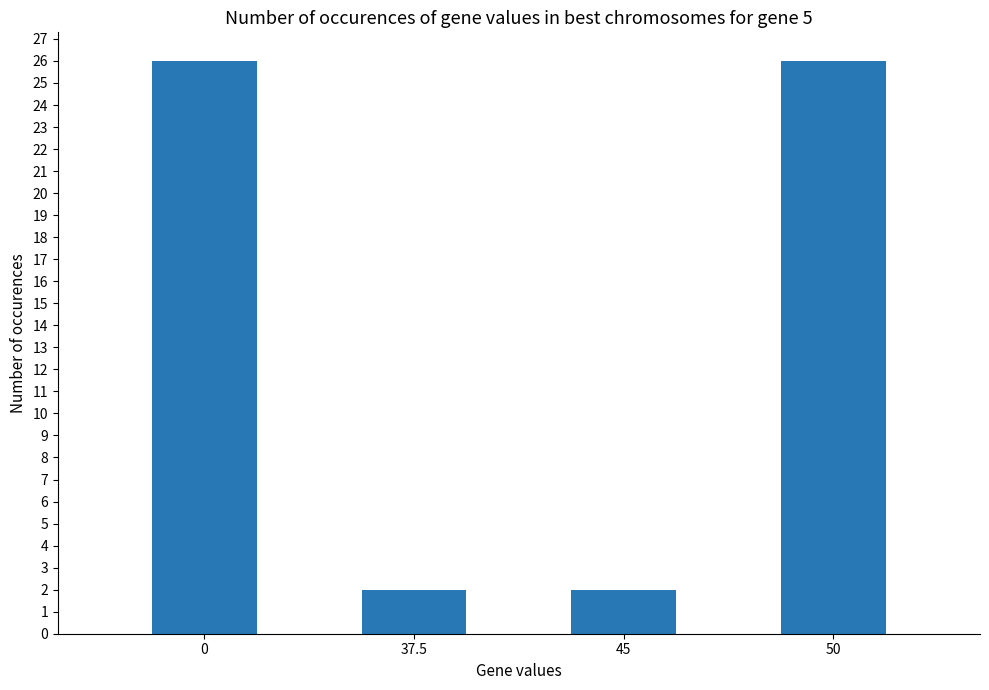

What is the label of the 2nd bar from the left?

37.5